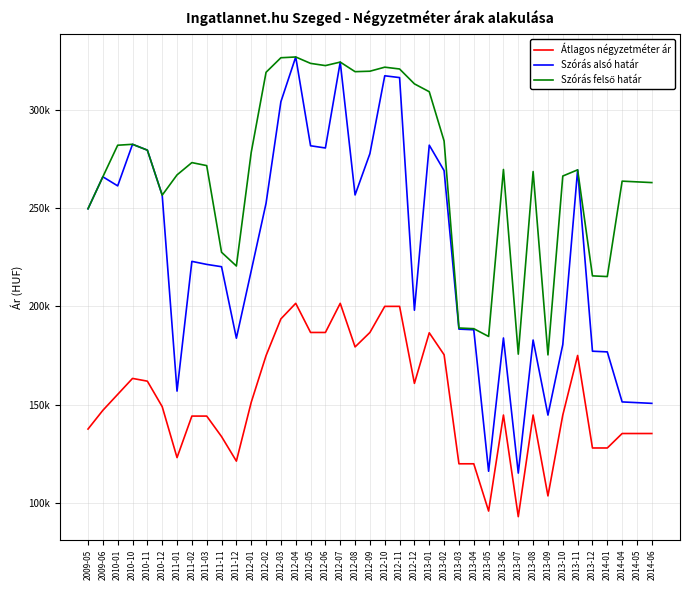

Rank the categories by Szórás felső határ value from highest to lowest.

2012-04, 2012-03, 2012-07, 2012-05, 2012-06, 2012-10, 2012-11, 2012-09, 2012-08, 2012-02, 2012-12, 2013-01, 2013-02, 2010-10, 2010-01, 2010-11, 2012-01, 2011-02, 2011-03, 2013-06, 2013-11, 2013-08, 2011-01, 2013-10, 2009-06, 2014-04, 2014-05, 2014-06, 2010-12, 2009-05, 2011-11, 2011-12, 2013-12, 2014-01, 2013-03, 2013-04, 2013-05, 2013-07, 2013-09